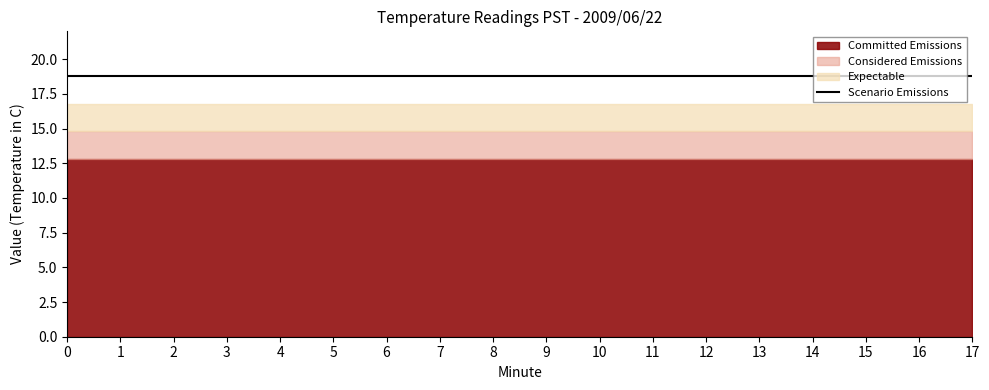

How many lines are shown in the chart?

4